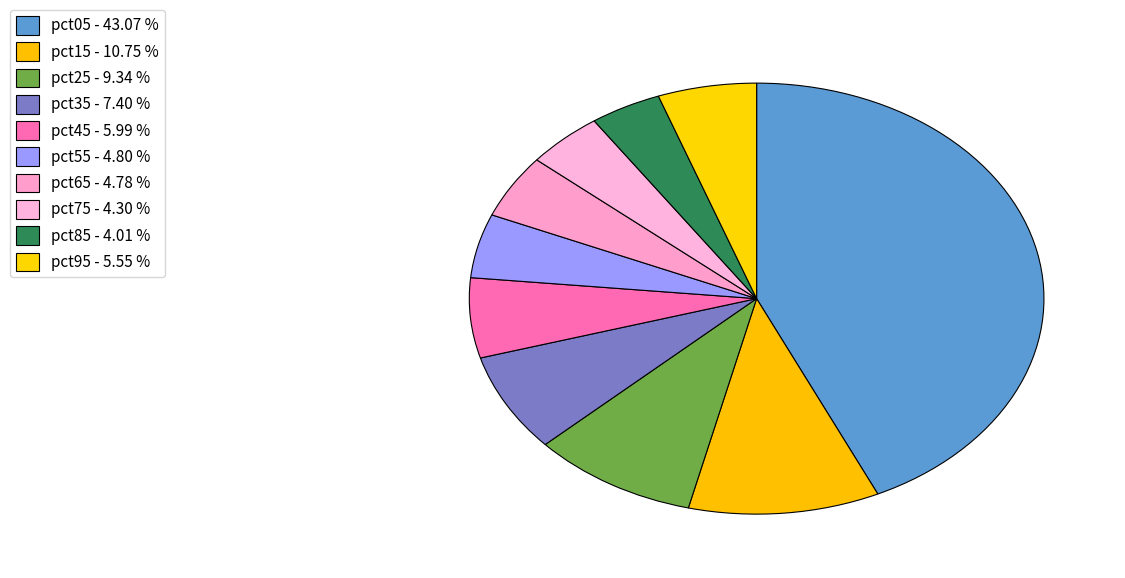

How many slices are in this pie chart?

10